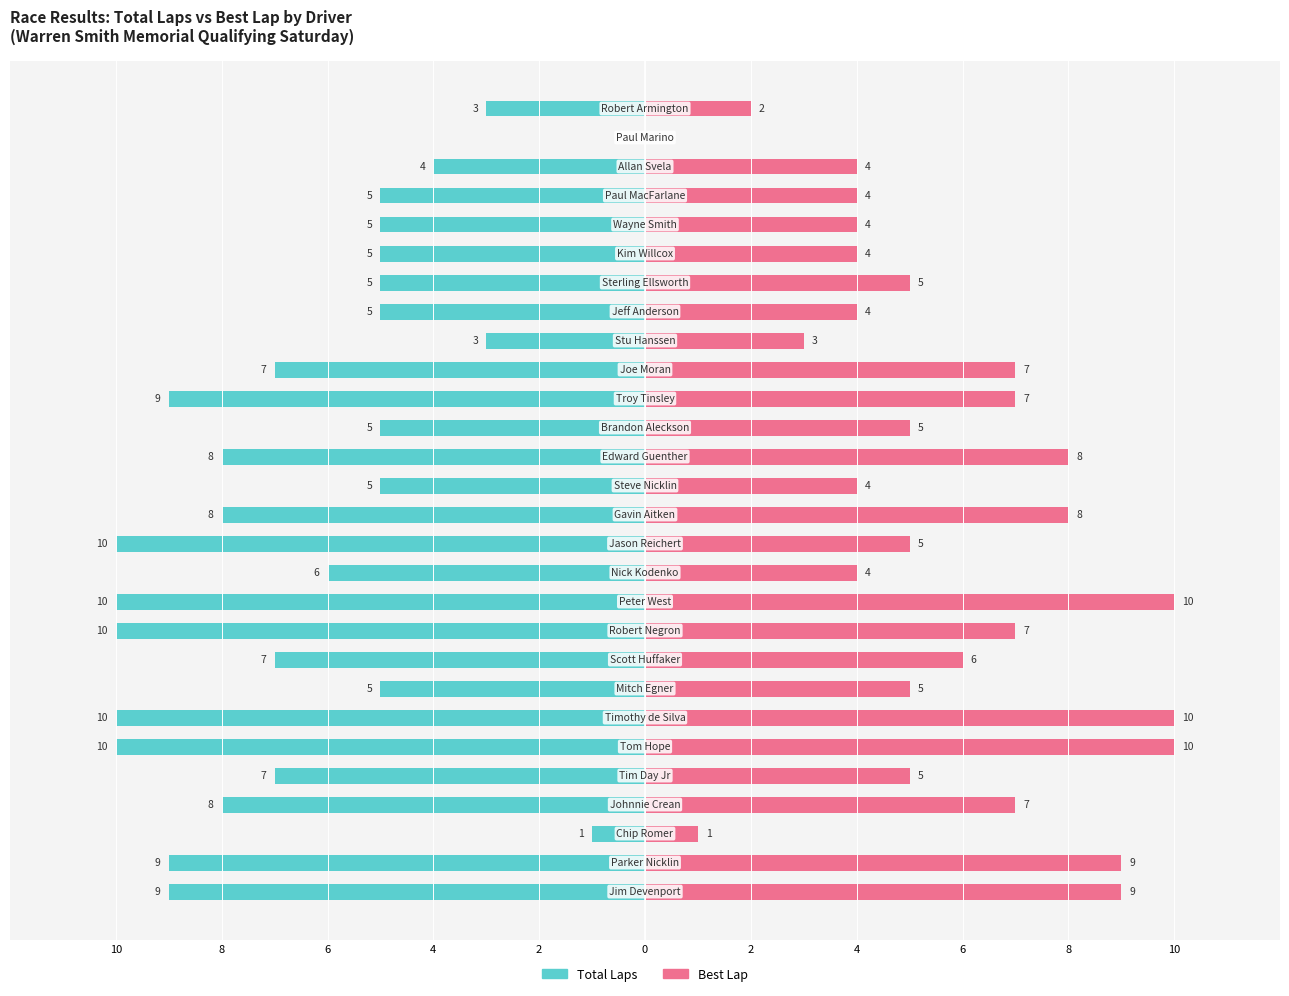

Reading left to right, what are all the values shown in this chart?

Total Laps: -9	-9	-1	-8	-7	-10	-10	-5	-7	-10	-10	-6	-10	-8	-5	-8	-5	-9	-7	-3	-5	-5	-5	-5	-5	-4	0	-3
Best Lap: 9	9	1	7	5	10	10	5	6	7	10	4	5	8	4	8	5	7	7	3	4	5	4	4	4	4	0	2